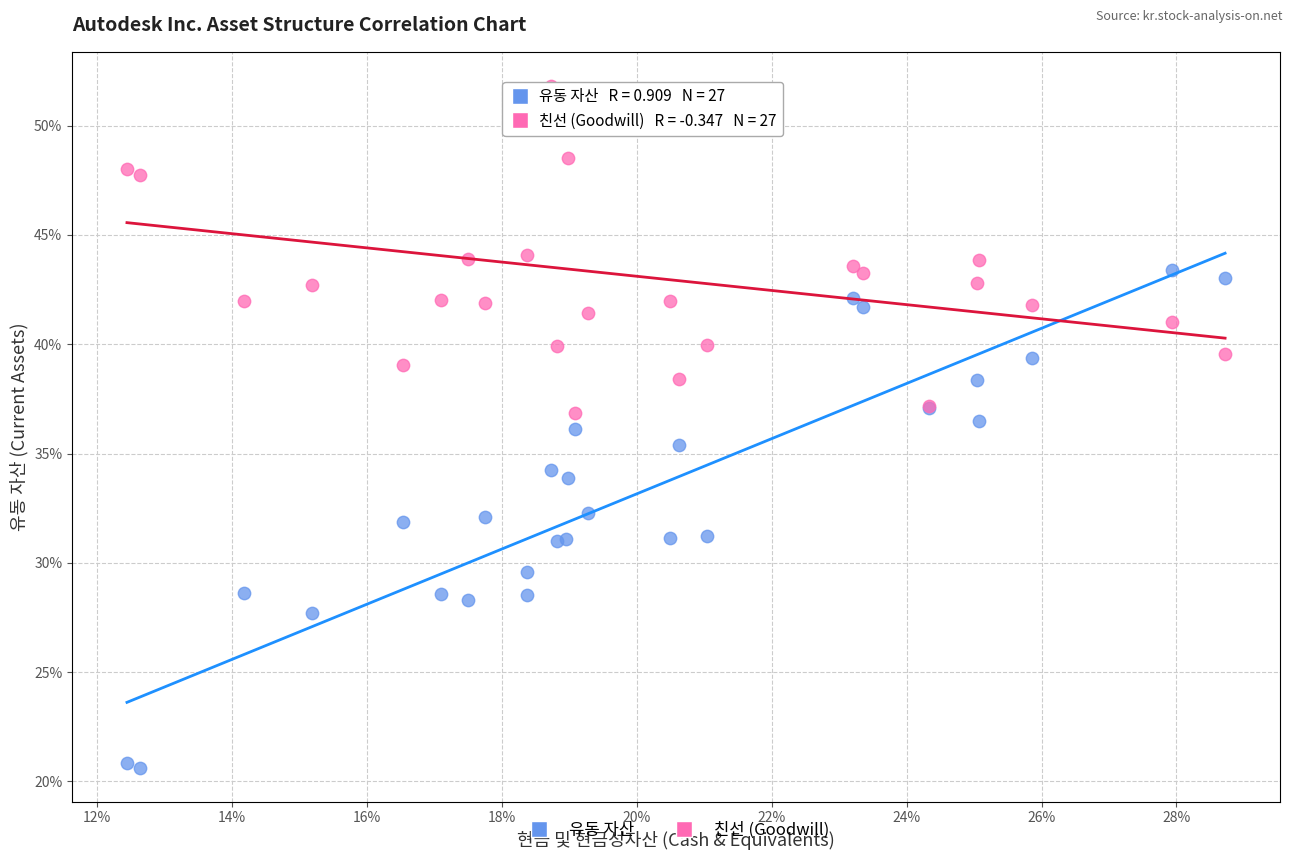

What are all the series names shown in the legend?

유동 자산, 친선 (Goodwill)